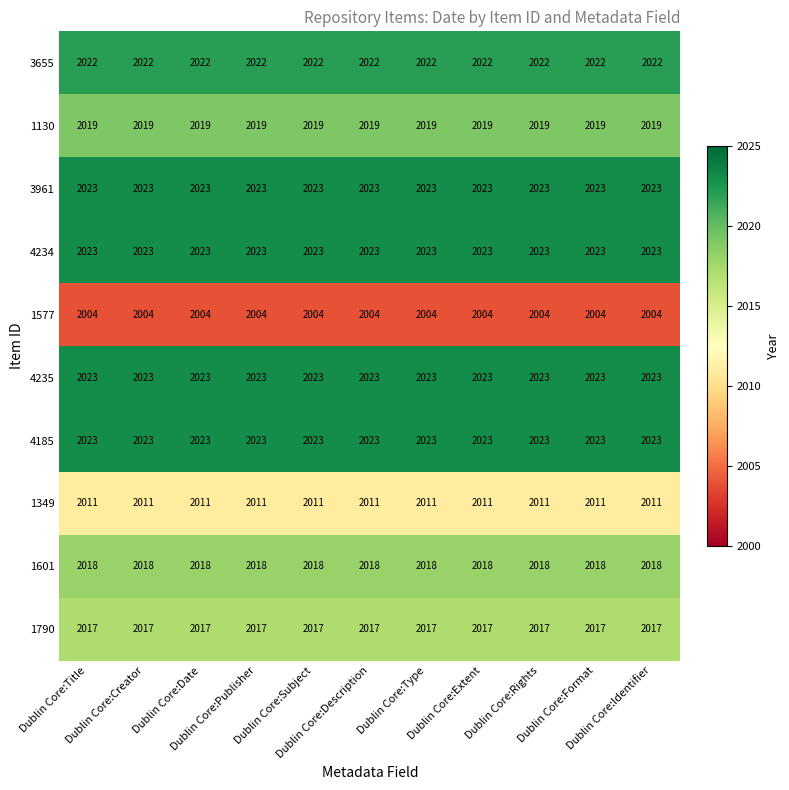

What is the average value of the 1349 series?

2011